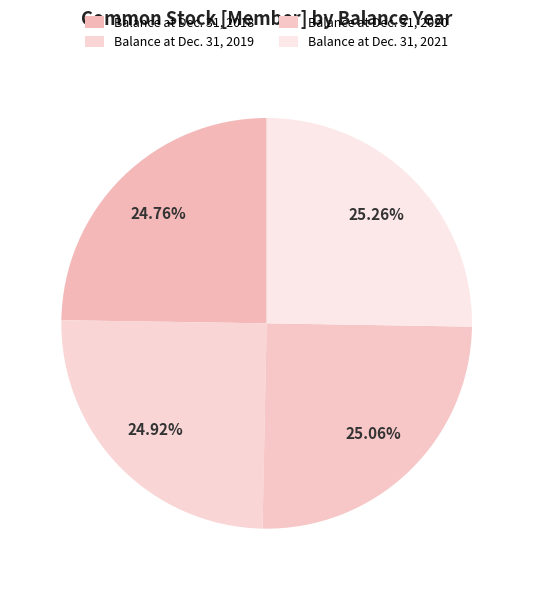

Count the number of slices in the pie.

4